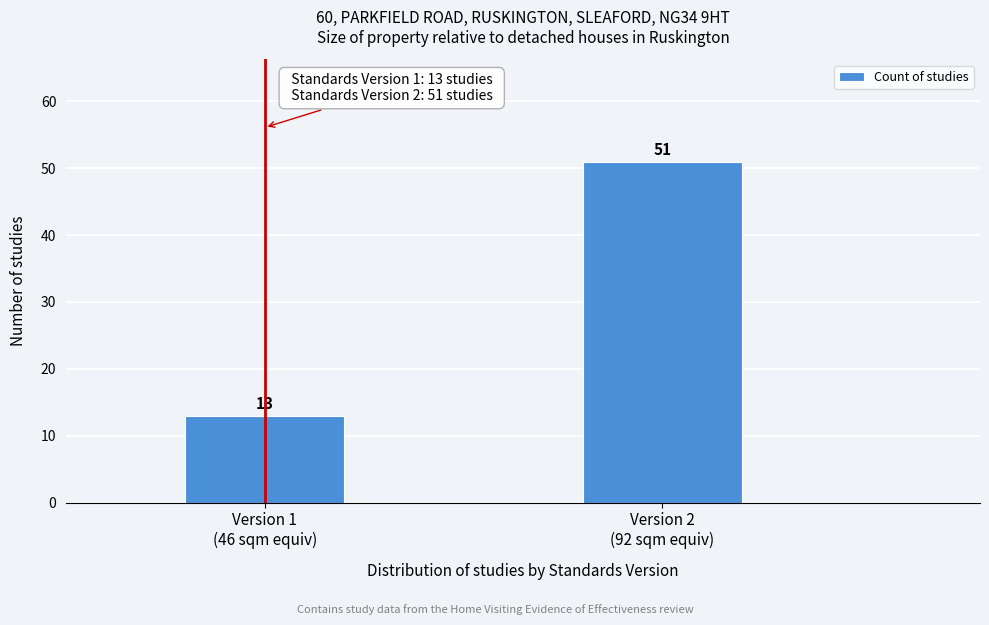

Reading left to right, what are all the values shown in this chart?

13	51